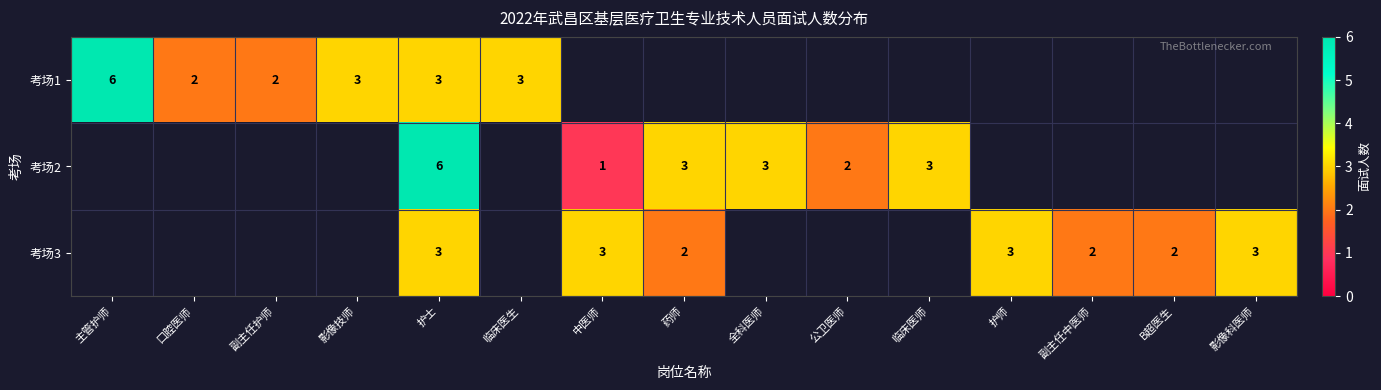

What is the sum of the 考场2 values at 公卫医师 and 临床医师?

5